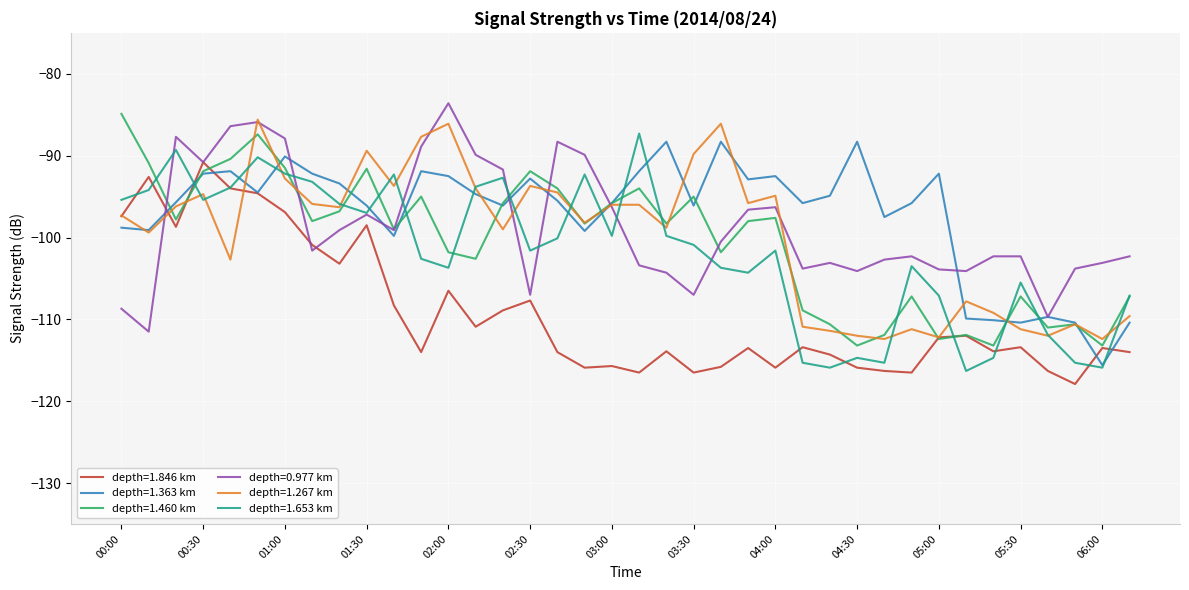

What is the minimum value for depth=1.653 km?

-116.3